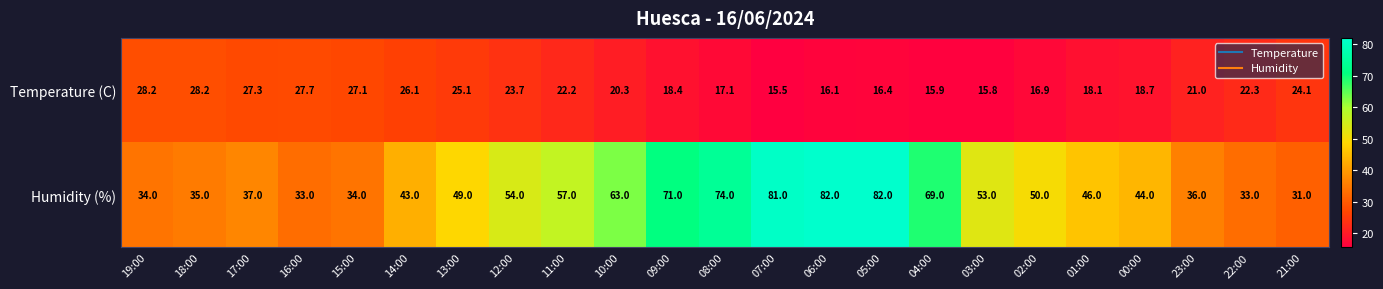

What is the sum of all Humidity (%) values?

1191.0